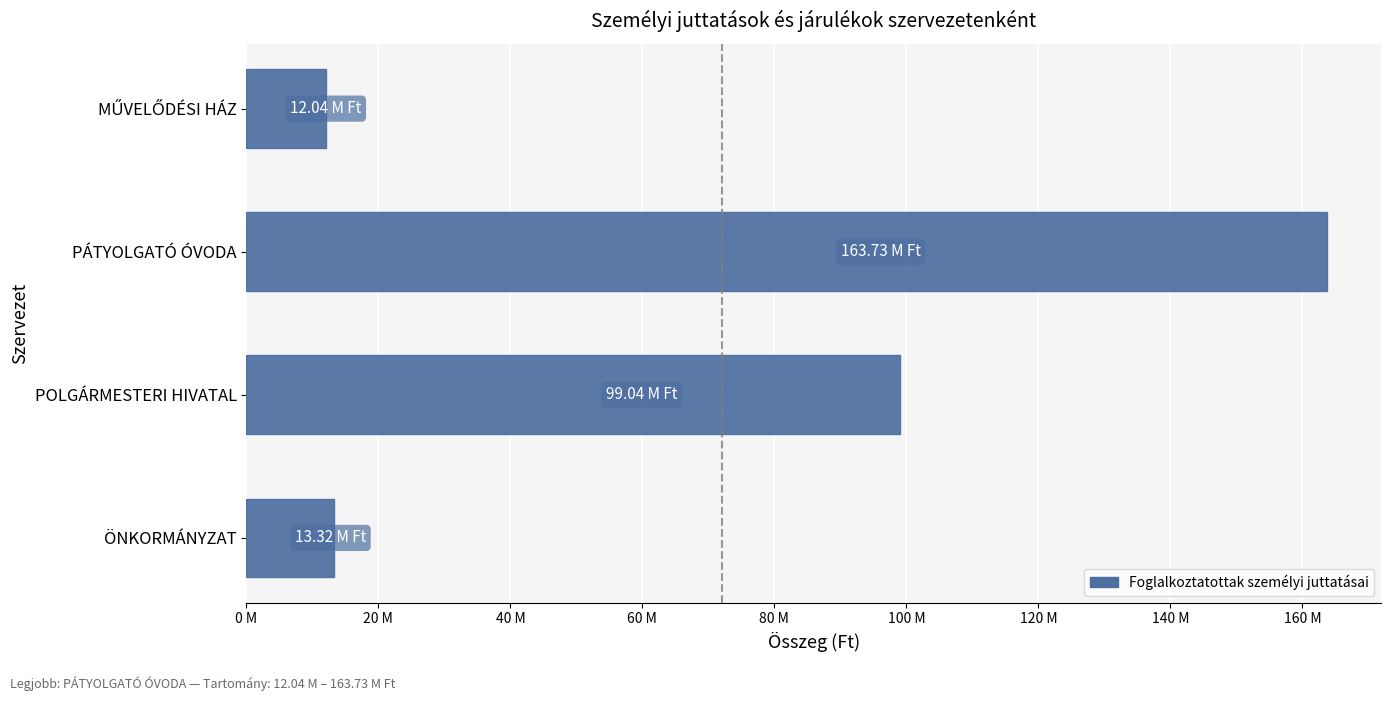

At which category does the chart reach its peak across all series?

PÁTYOLGATÓ ÓVODA